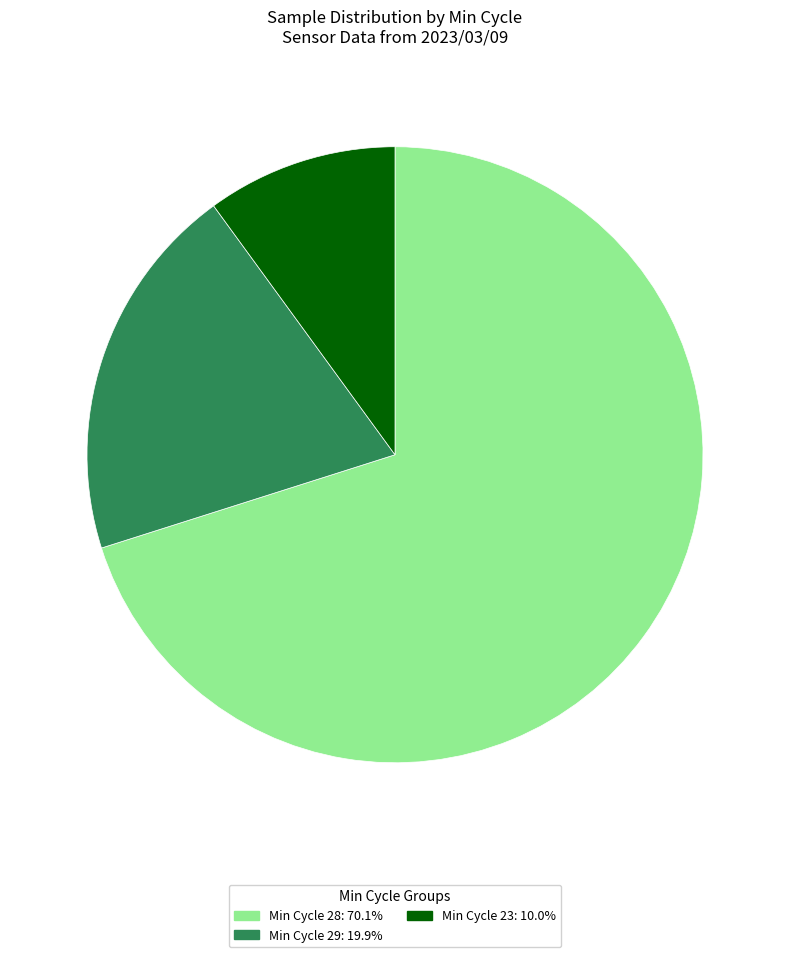

Combined, do Min Cycle 23: 10.0% and Min Cycle 29: 19.9% account for over 50%?

No